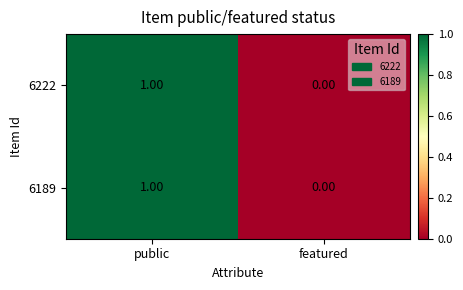

Which category has the lowest value in the 6222 series?

featured